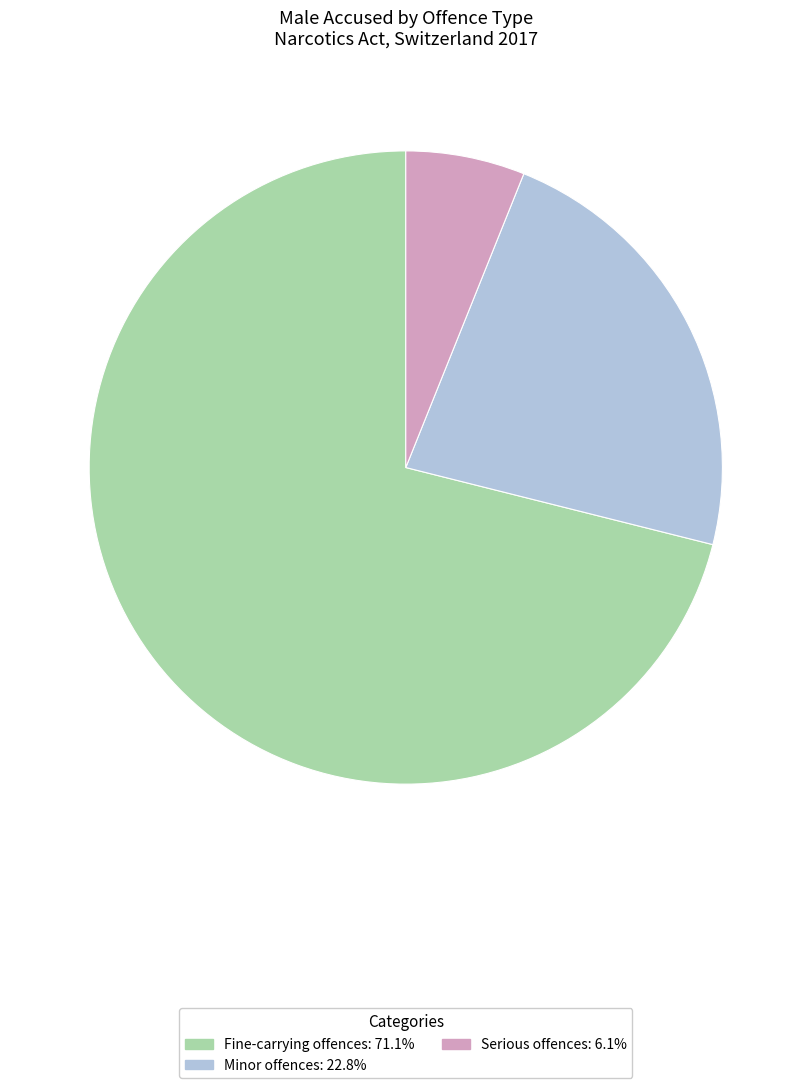

What is the ratio of the value at Fine-carrying offences to the value at Minor offences?

3.1